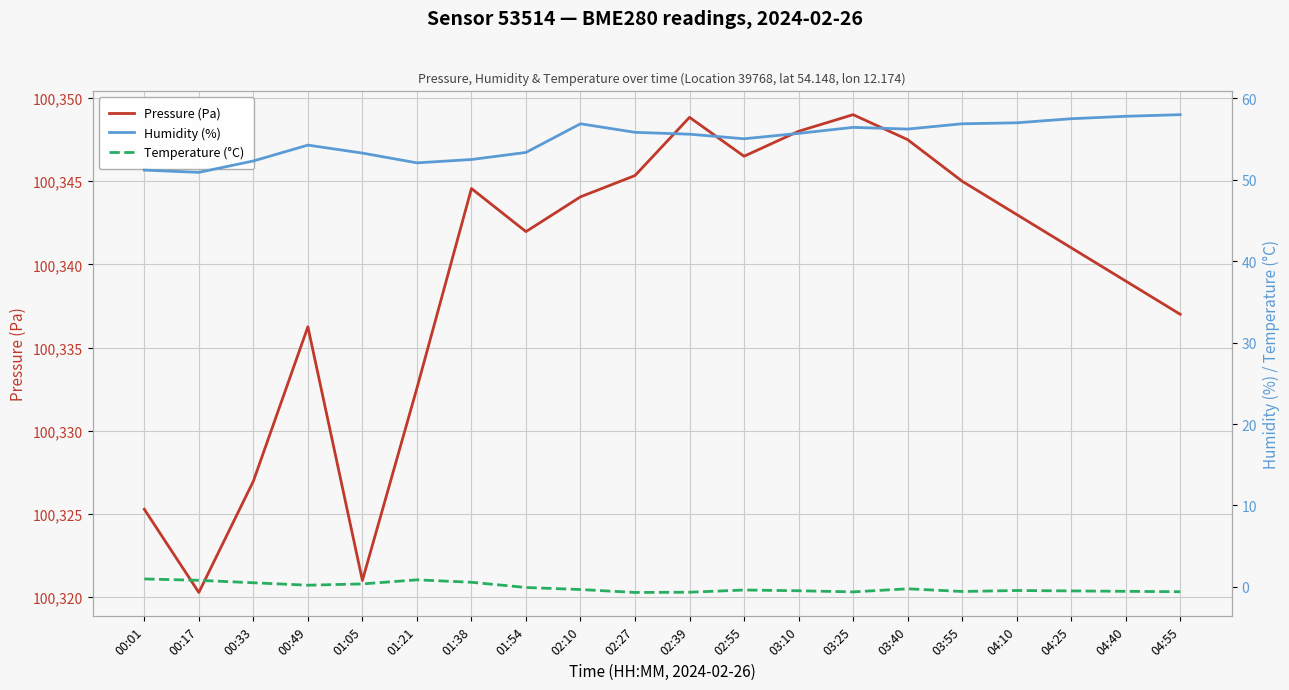

What is the difference between the highest and lowest values at 03:55?

100345.6